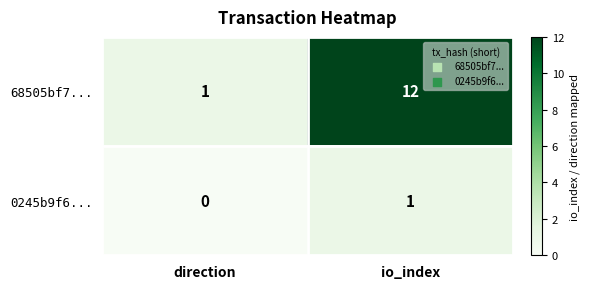

Rank the series at direction from highest to lowest value.

68505bf7..., 0245b9f6...